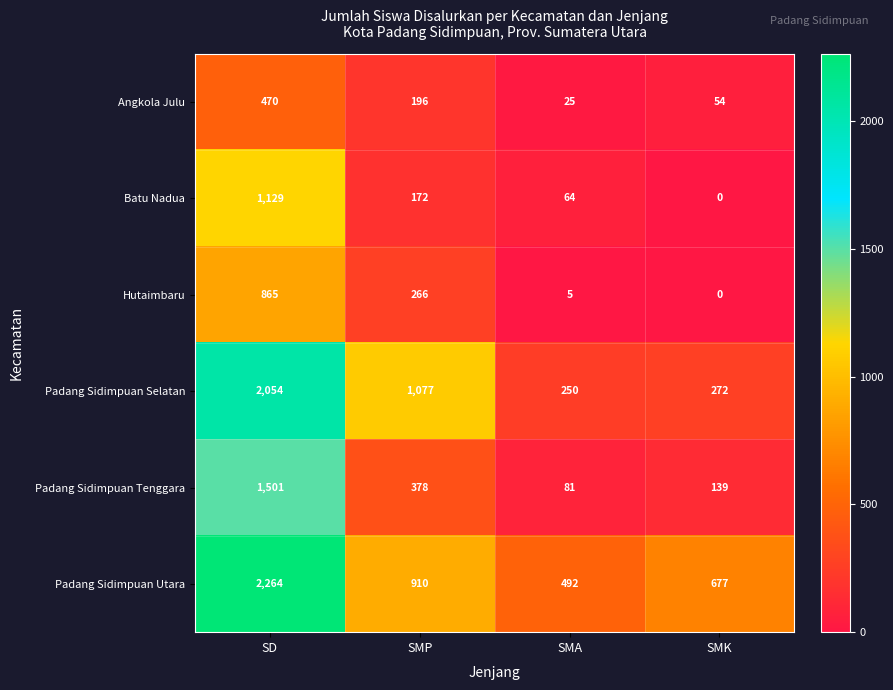

Which category has the lowest value across all series?

SMK